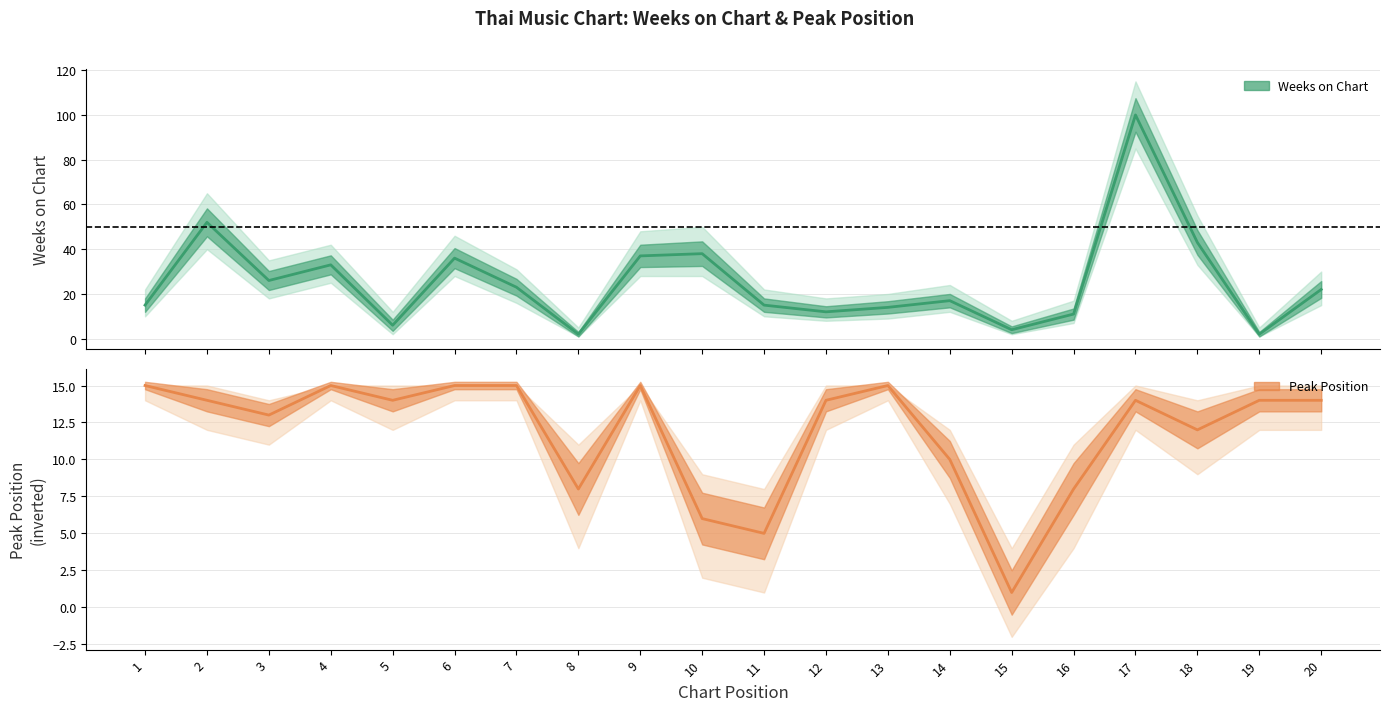

Which series has the largest range (max minus min)?

Weeks on Chart